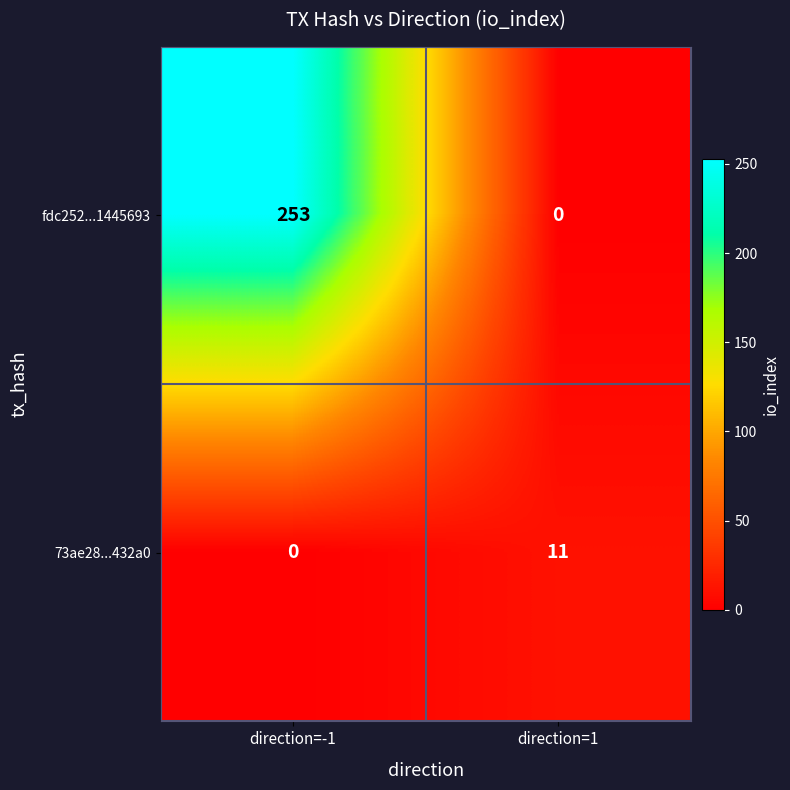

What is the sum of the fdc252...1445693 values at direction=1 and direction=-1?

253